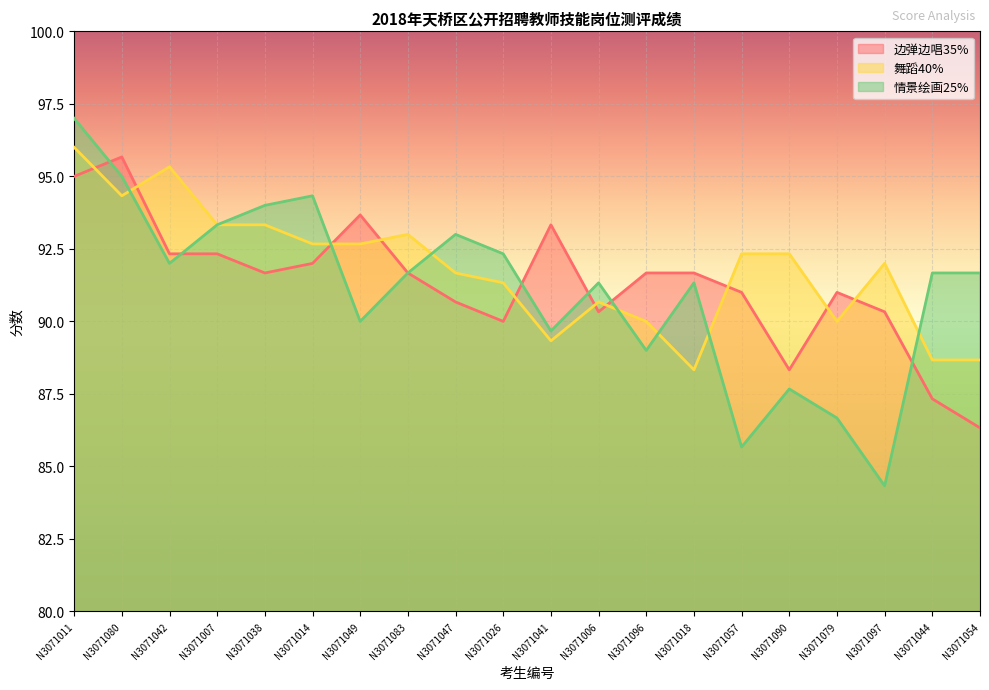

At which label is 舞蹈40% closest to 92?

N3071097